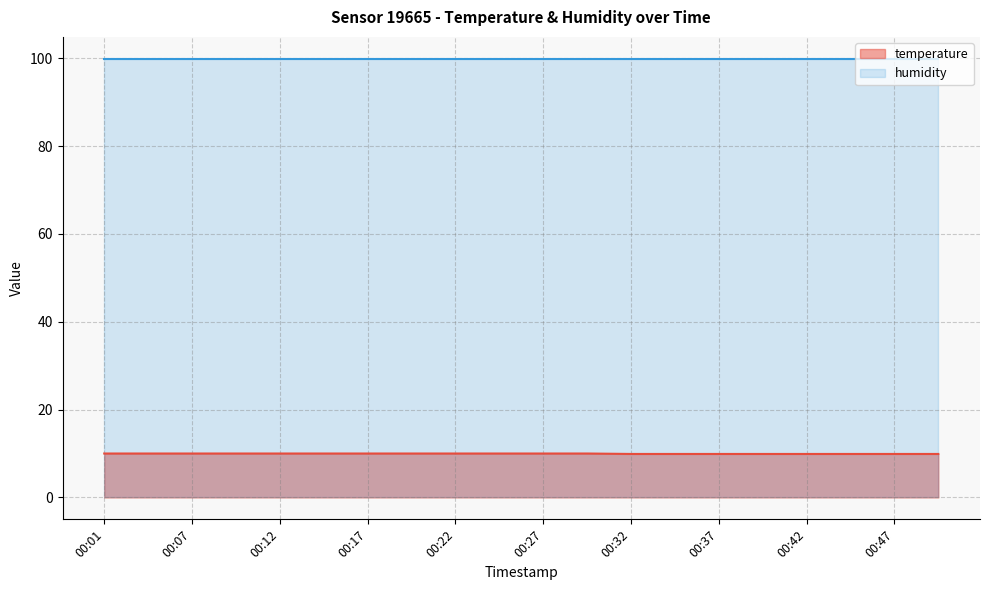

What is the difference between the maximum and minimum values?

0.1